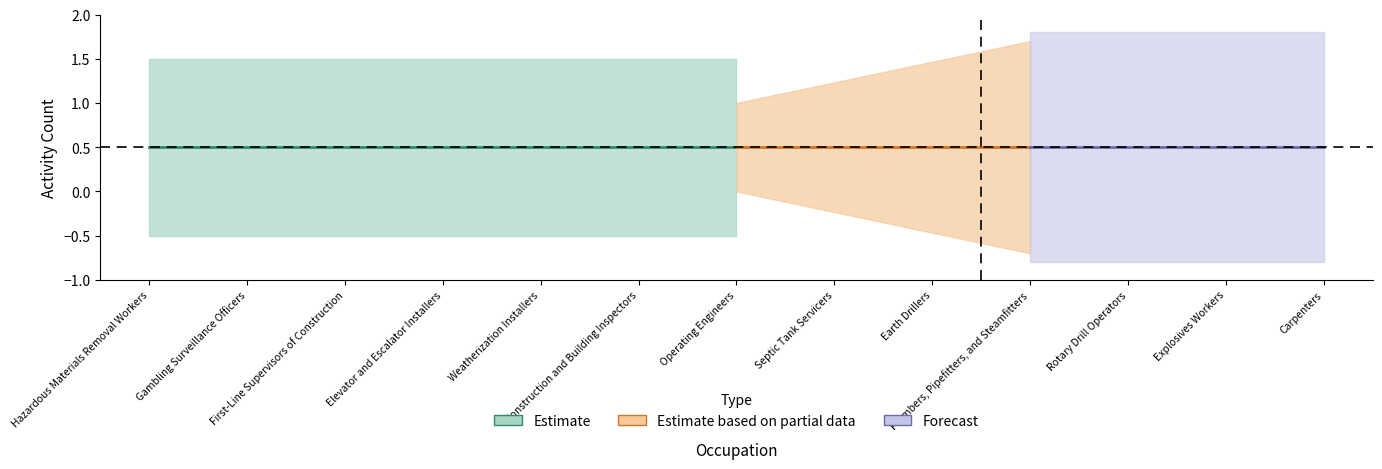

What is the total value across all series at Septic Tank Servicers?

1